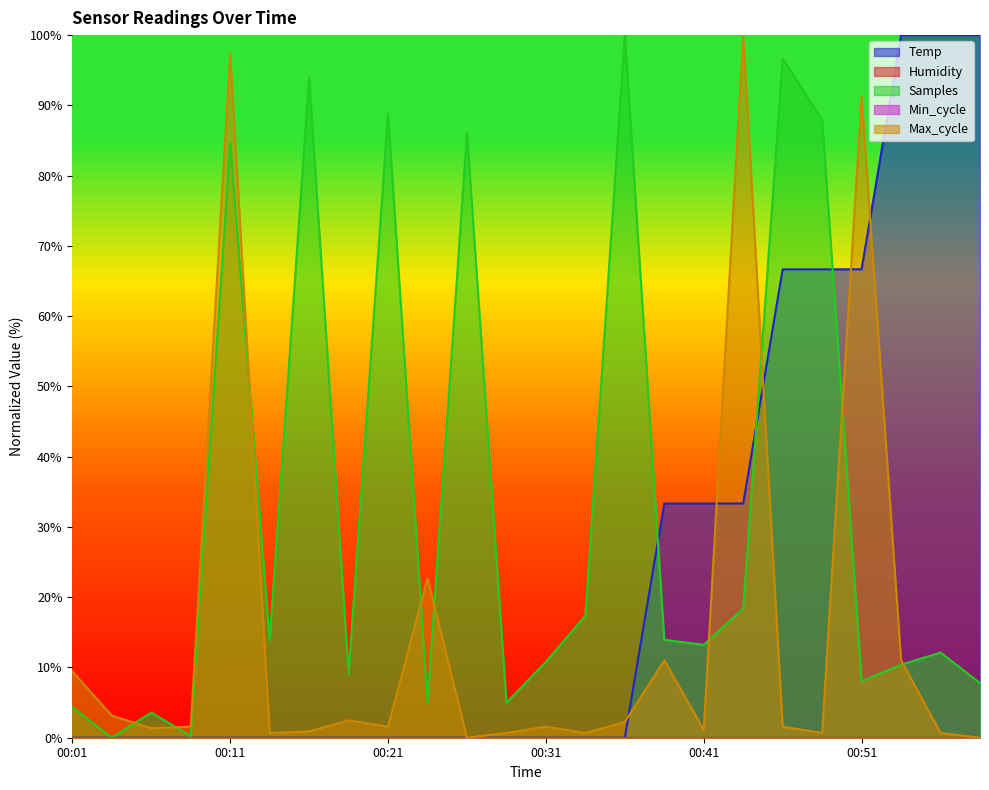

Where is Samples_norm nearest to the value 50?

00:44